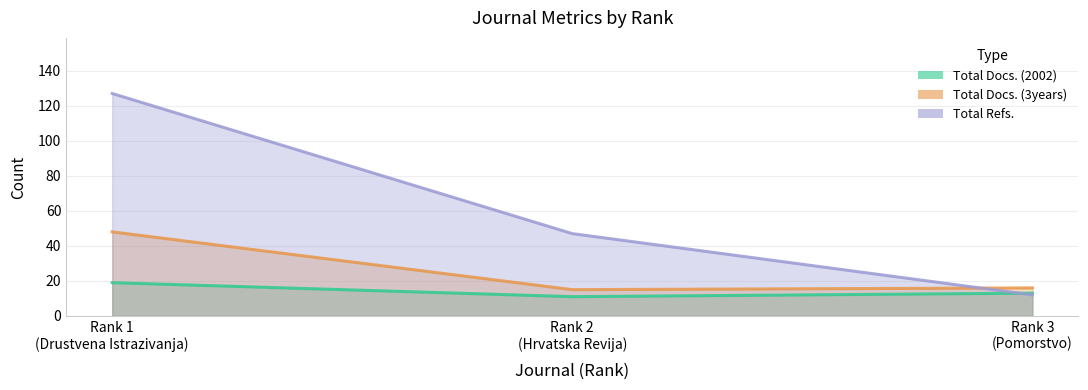

At how many categories does at least one series exceed 30?

2